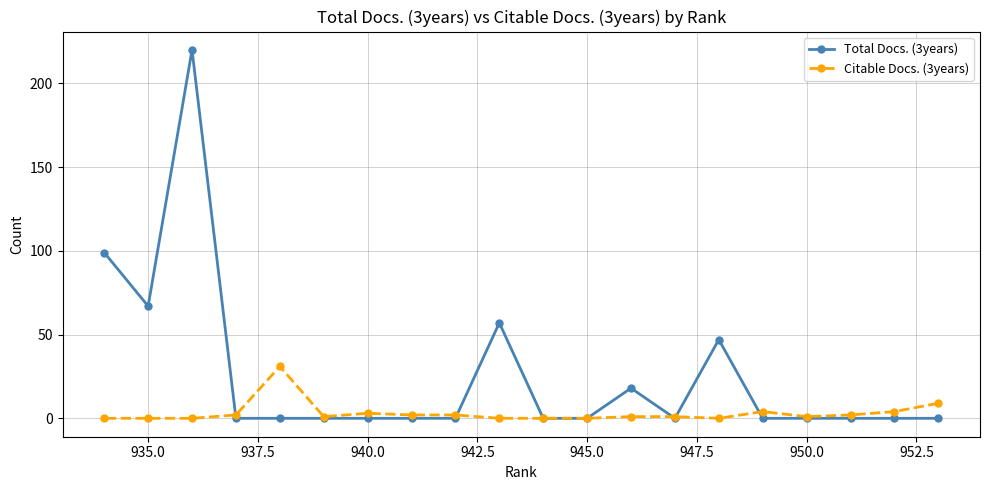

How many times do Total Docs. (3years) and Citable Docs. (3years) cross each other?

5